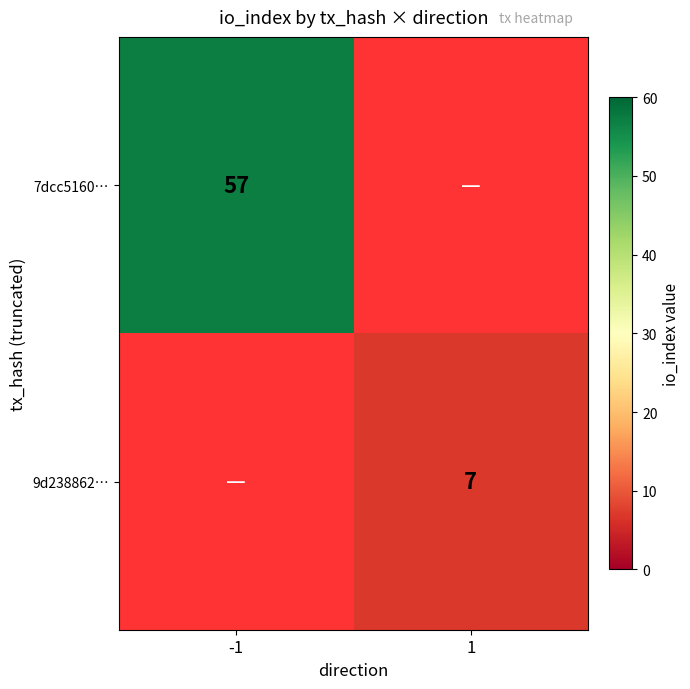

How many series are shown in this chart?

2